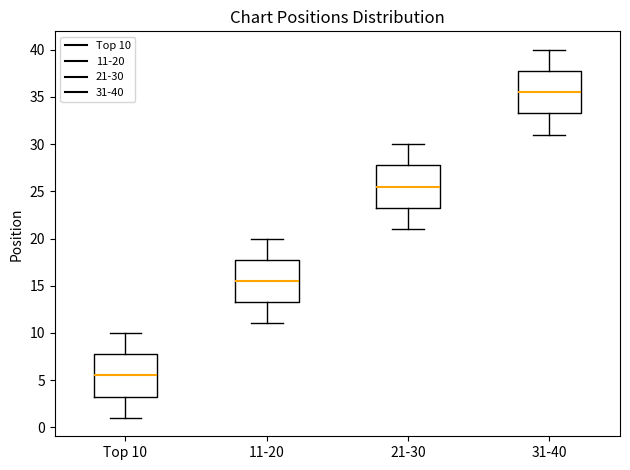

Where does the median line of the box for 11-20 sit on the y-axis? The values are not printed on the chart, so give them approximately, as read against the axis.

15.5